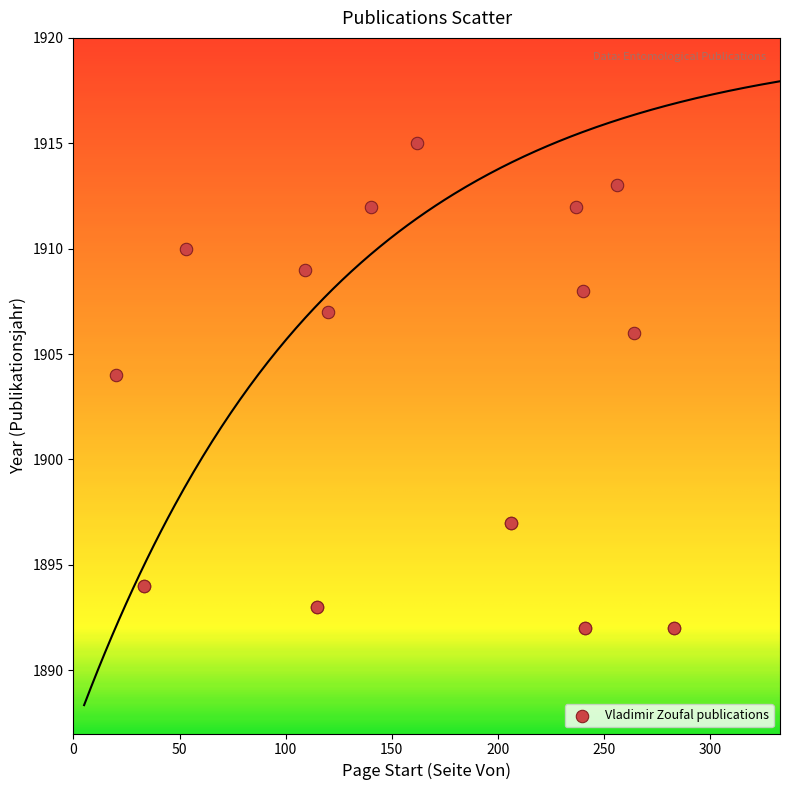

What Y value in the scatter plot is closest to 1903?

1904